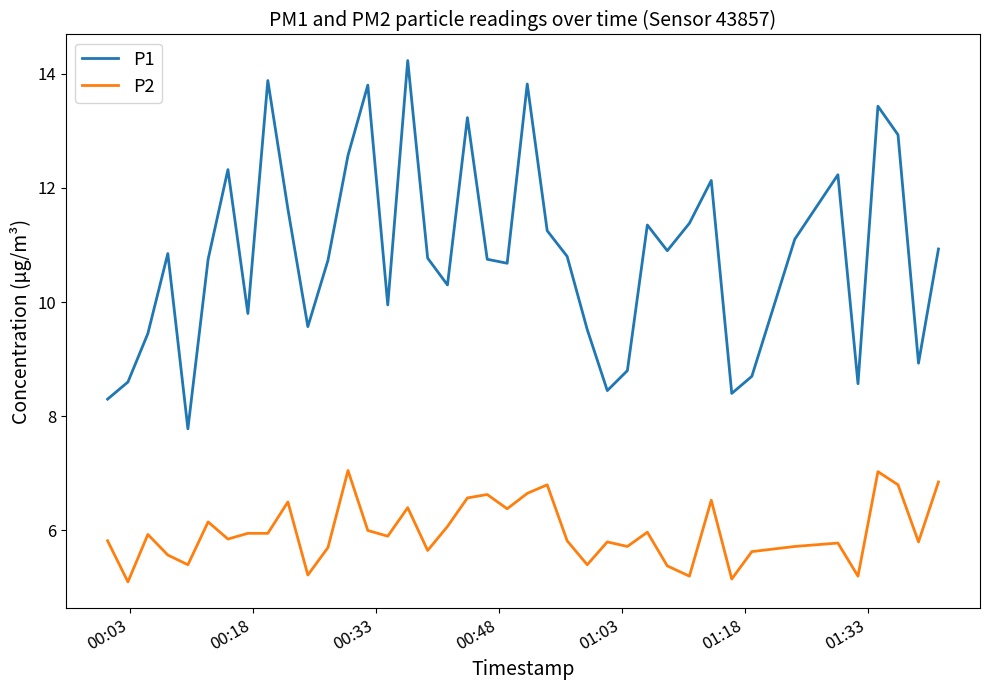

Which series has the largest range (max minus min)?

P1